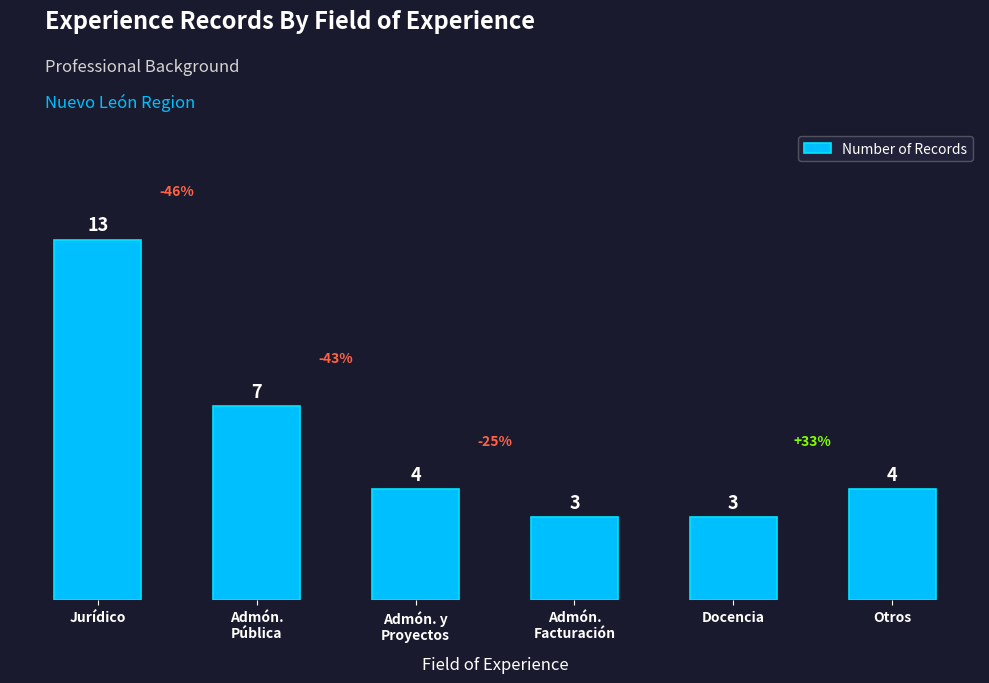

At which label does the data first exceed 4?

Jurídico